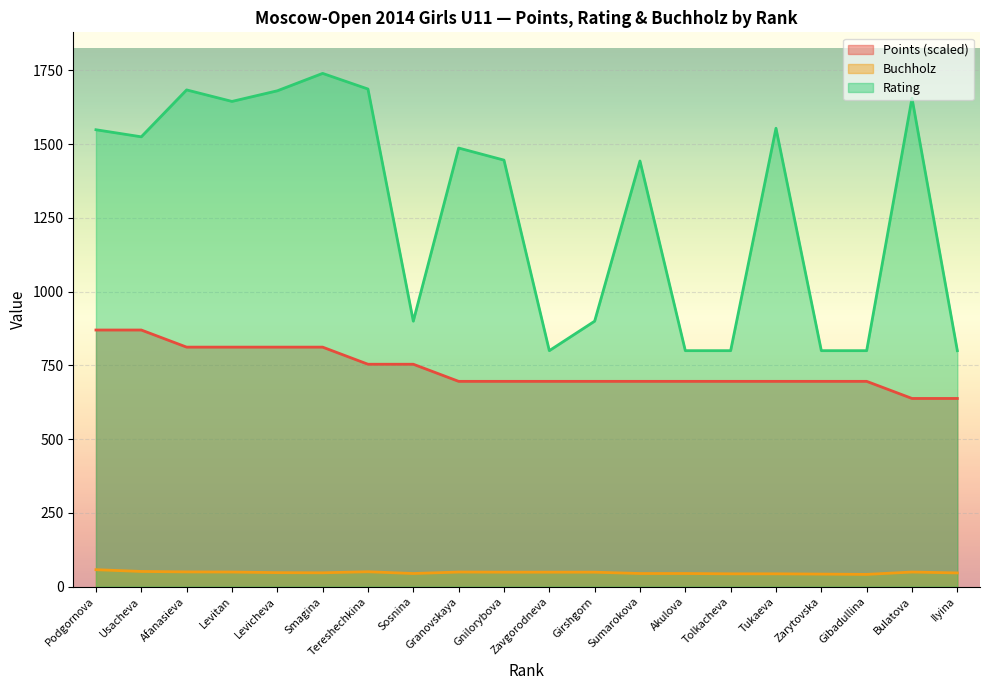

Rank the categories by Rating value from highest to lowest.

Smagina, Tereshechkina, Afanasieva, Levicheva, Bulatova, Levitan, Tukaeva, Podgornova, Usacheva, Granovskaya, Gnilorybova, Sumarokova, Sosnina, Girshgorn, Zavgorodneva, Akulova, Tolkacheva, Zarytovska, Gibadullina, Ilyina